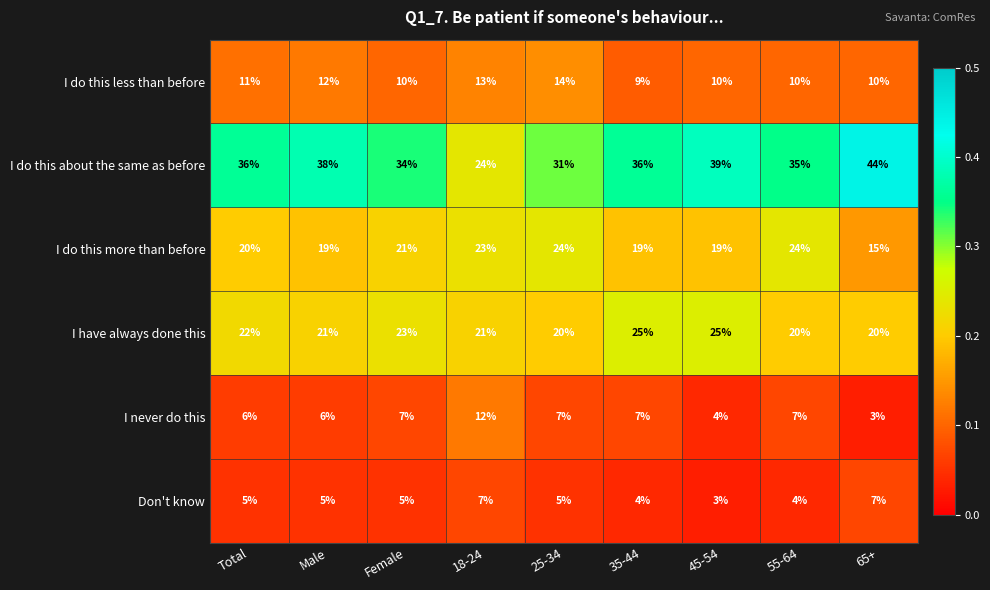

Which series has the largest total across all categories?

I do this about the same as before